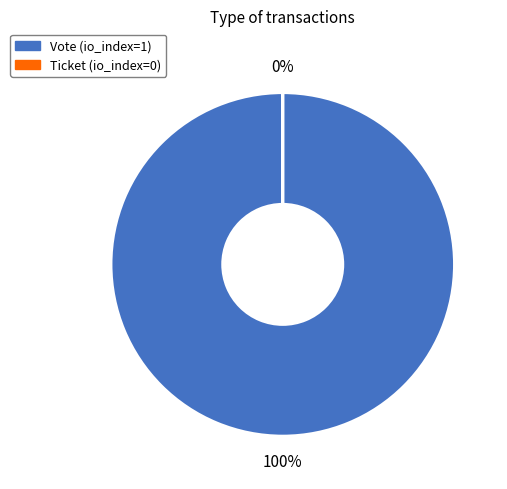

What portion of the pie excludes Ticket?

100.0%